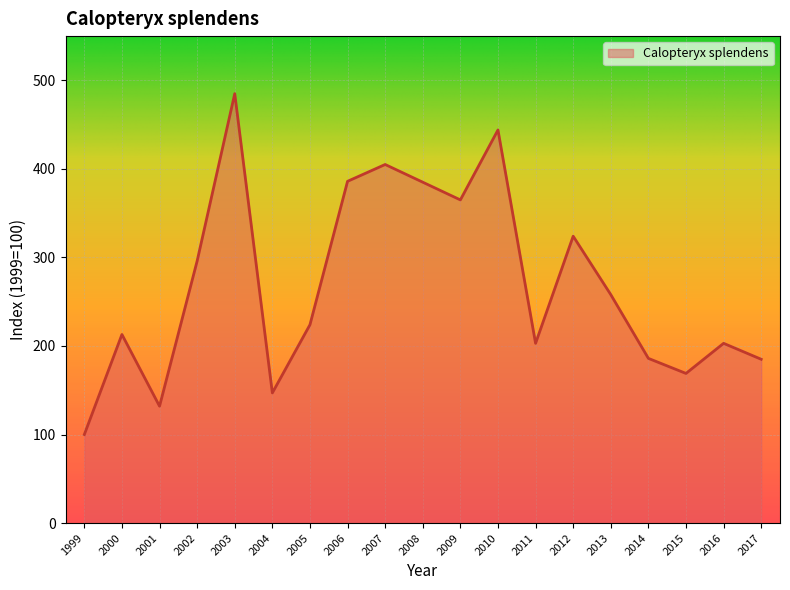

Where is the data nearest to the value 292?

2002